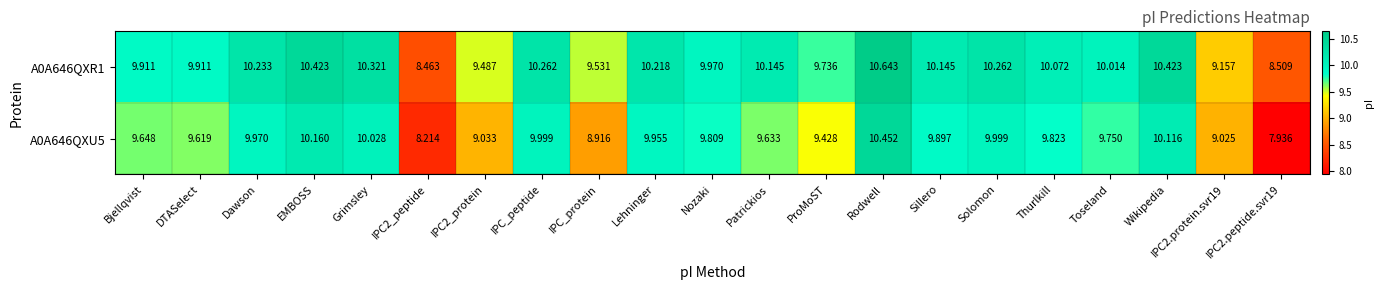

Is the value of A0A646QXR1 at Rodwell greater than the value of A0A646QXU5 at Dawson?

Yes